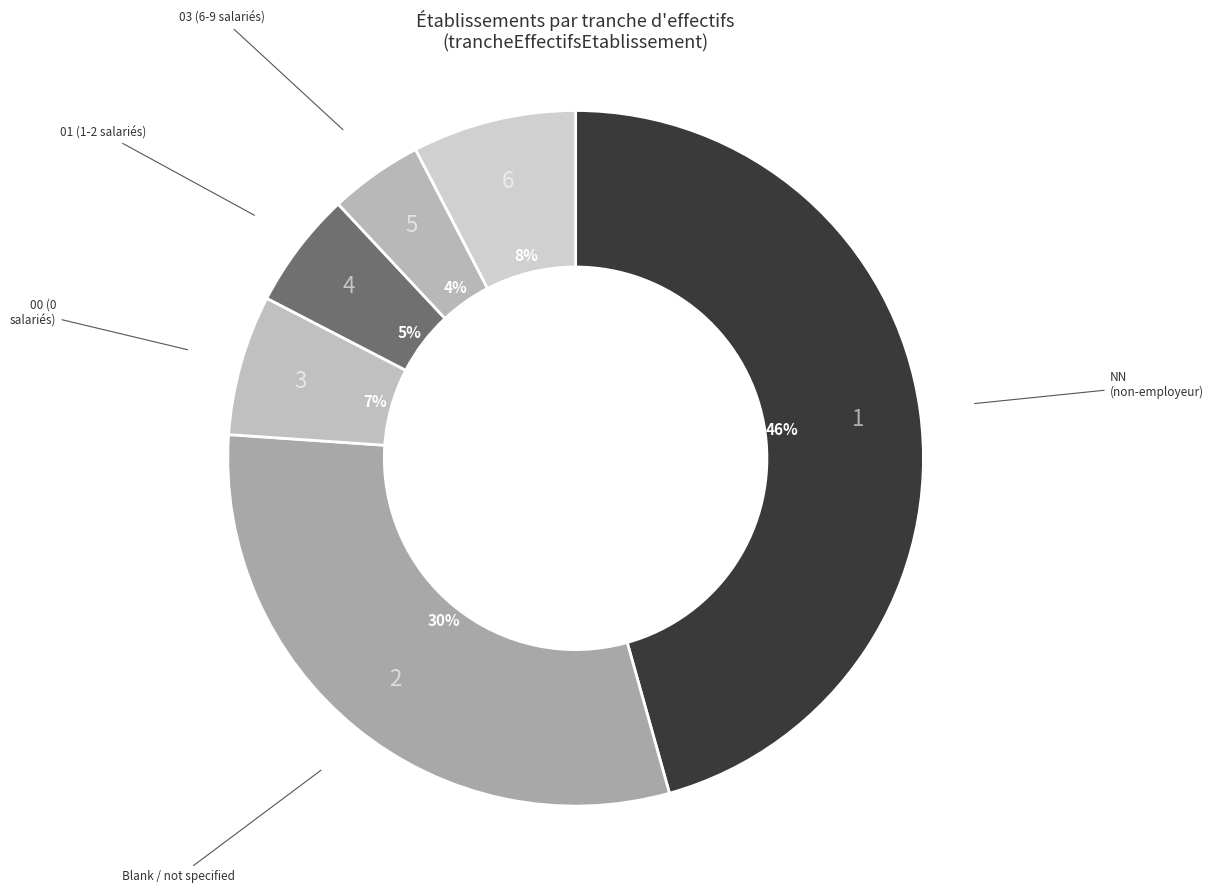

How many segments does this pie chart have?

6